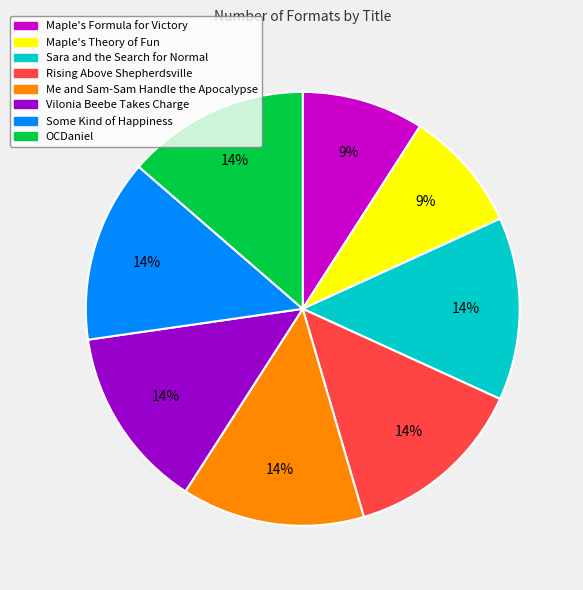

Is there a majority slice in this chart?

No